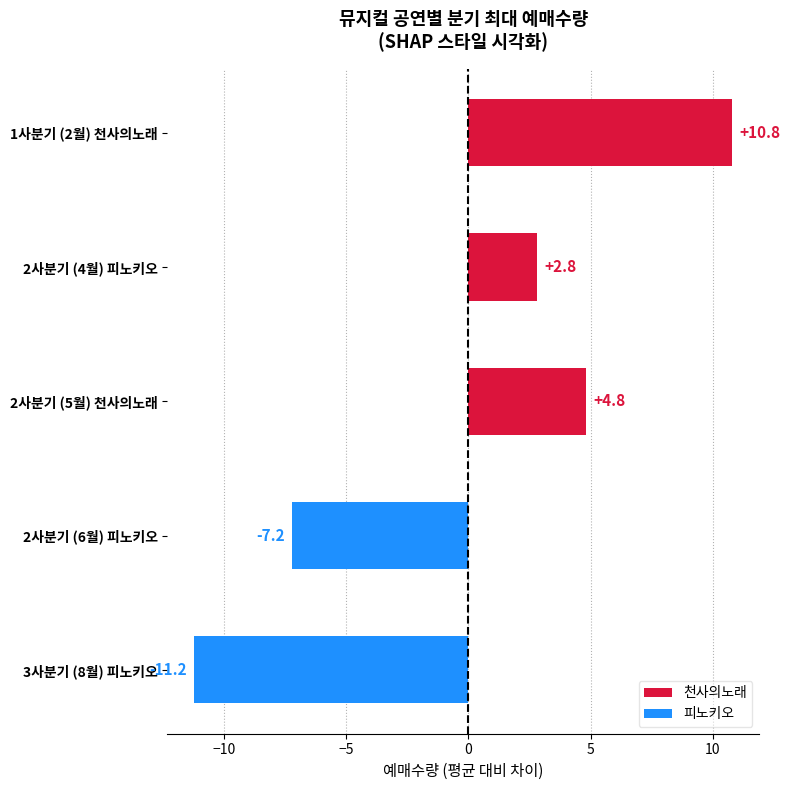

List the labels in order of 천사의노래 최대예매수량 value, largest first.

1사분기(2월), 2사분기(5월), 2사분기(4월), 2사분기(6월), 3사분기(8월)